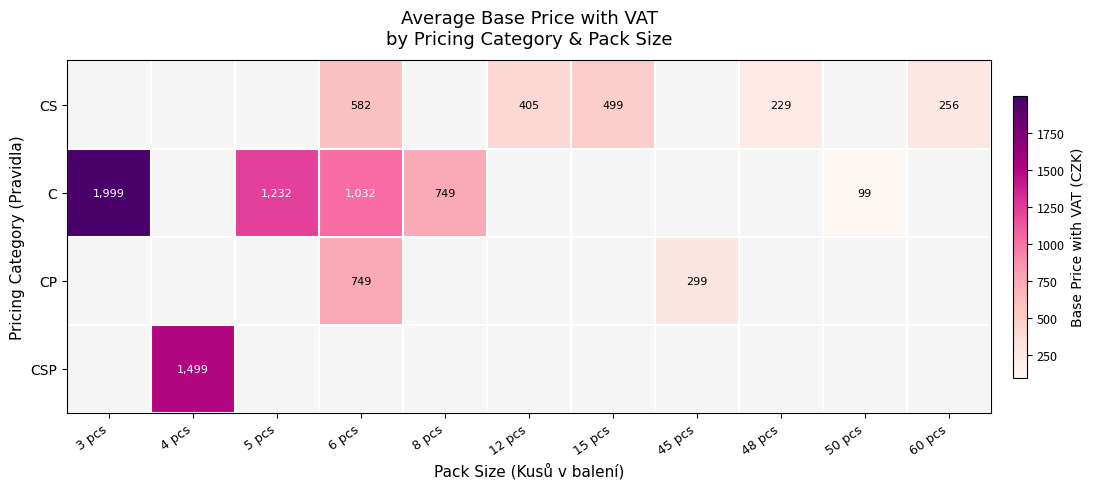

How many series are shown in this chart?

4